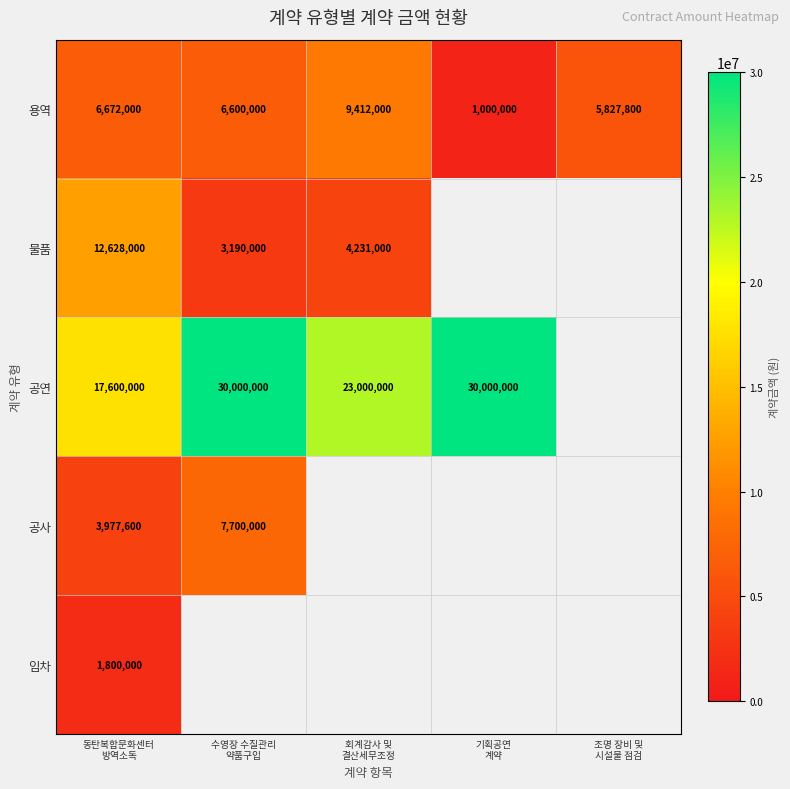

Which label corresponds to the smallest value in the chart?

기획공연
계약